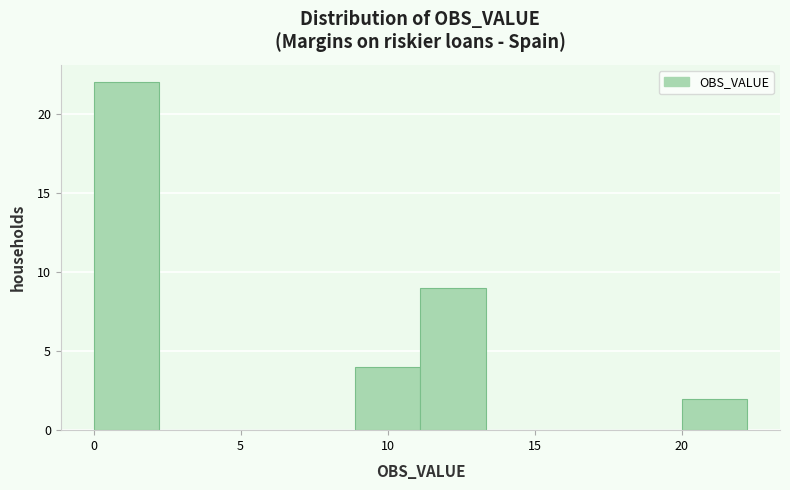

Over which range of the x-axis is the bar tallest?

0.0 to 2.0